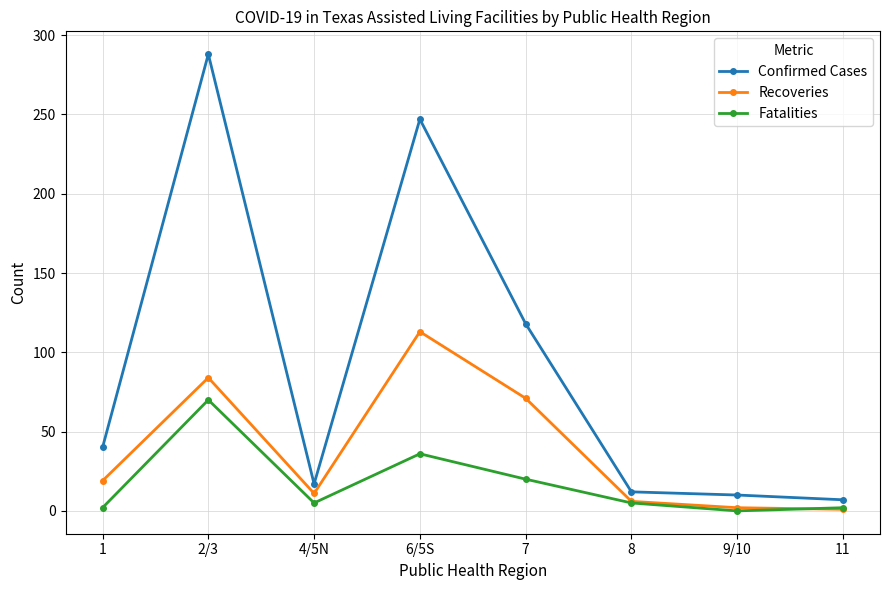

Which series changed the most between 1 and 2/3?

Confirmed Cases